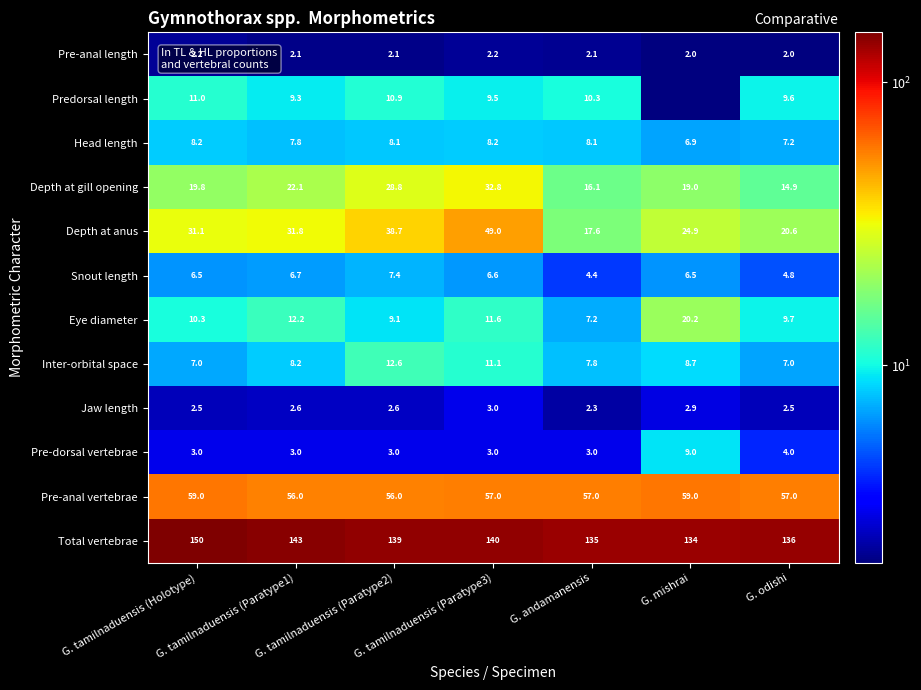

Which has a higher value, G. tamilnaduensis (Paratype2) or G. andamanensis?

G. andamanensis